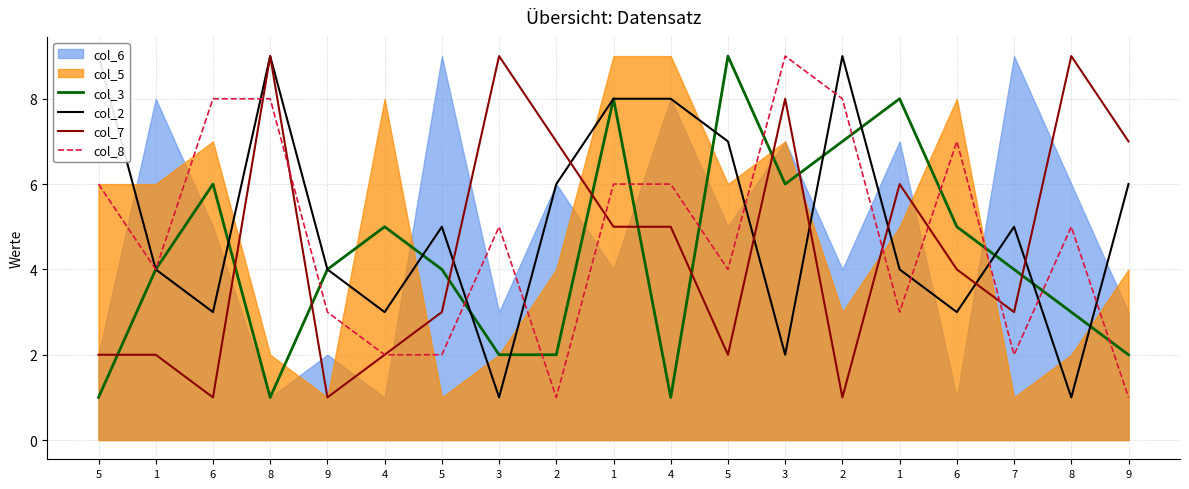

How many lines are shown in the chart?

4